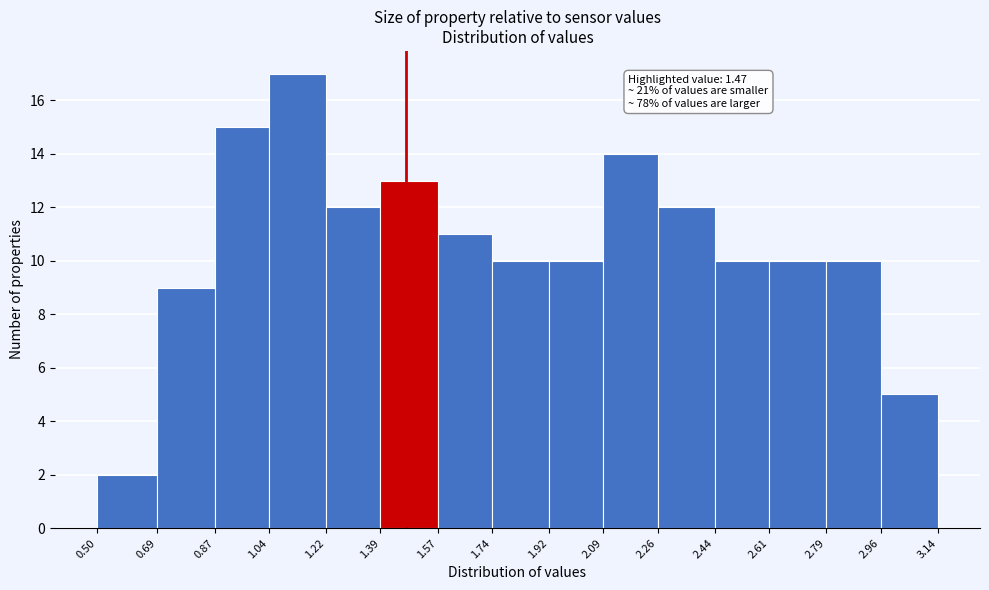

Over which range of the x-axis is the bar tallest?

1.04 to 1.22